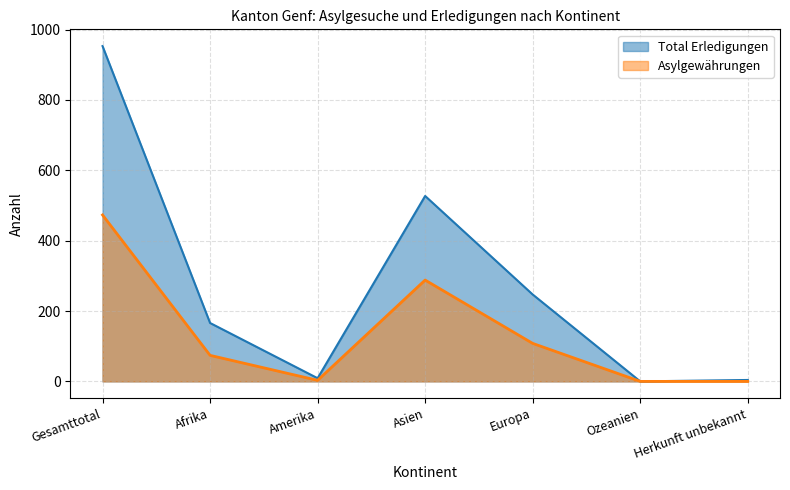

What is the sum of all Total Erledigungen values?

1906